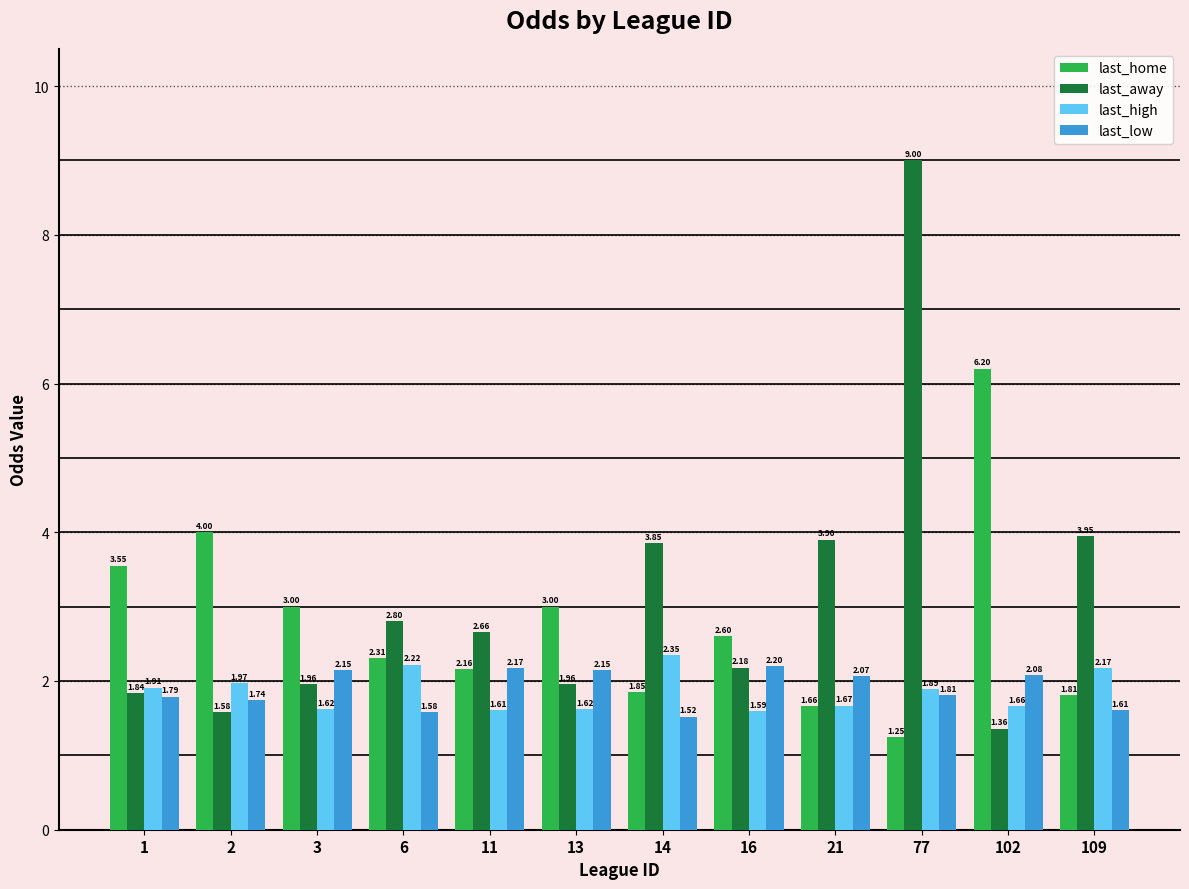

At 6, list the series in order from largest to smallest.

last_away, last_home, last_high, last_low